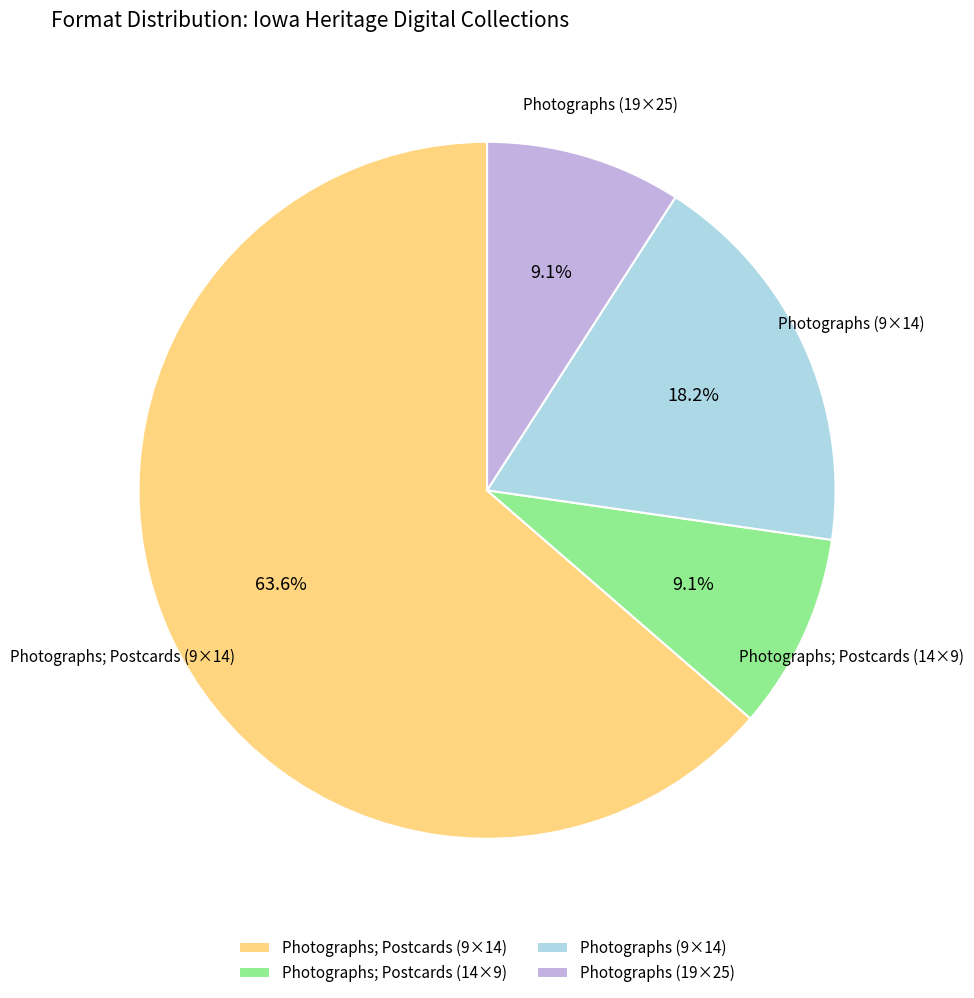

What is the majority slice?

Photographs; Postcards (9×14)